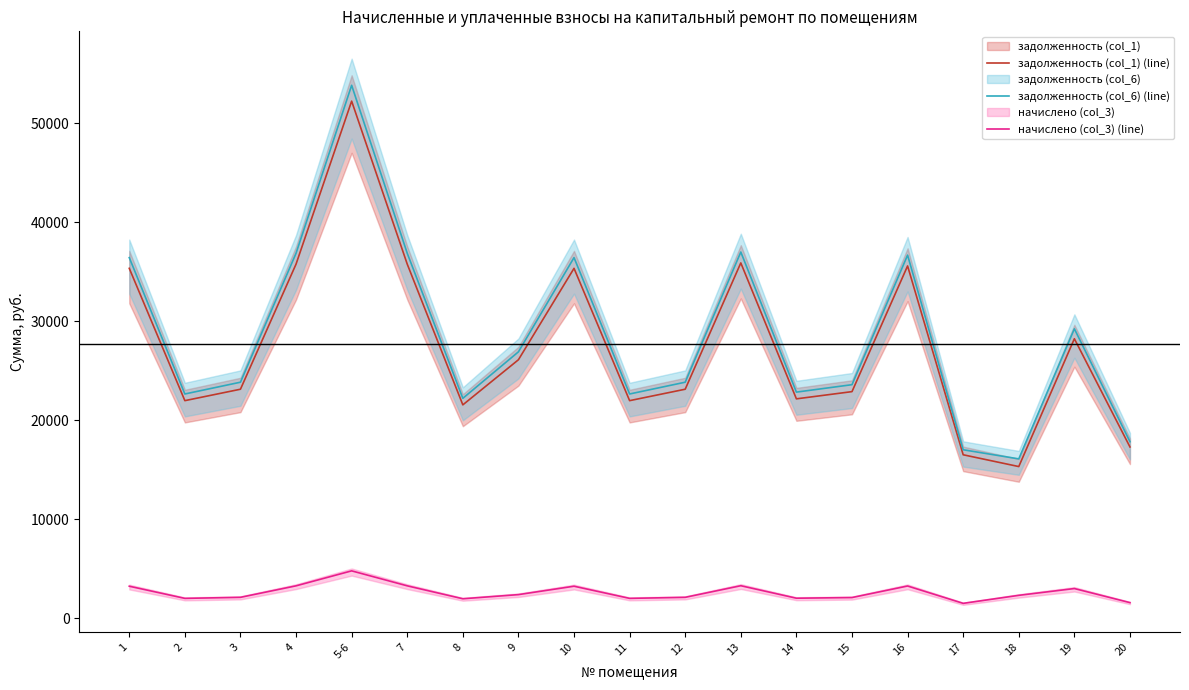

The value of задолженность (col_6) (line) at 8 is 32322.1. True or false?

False